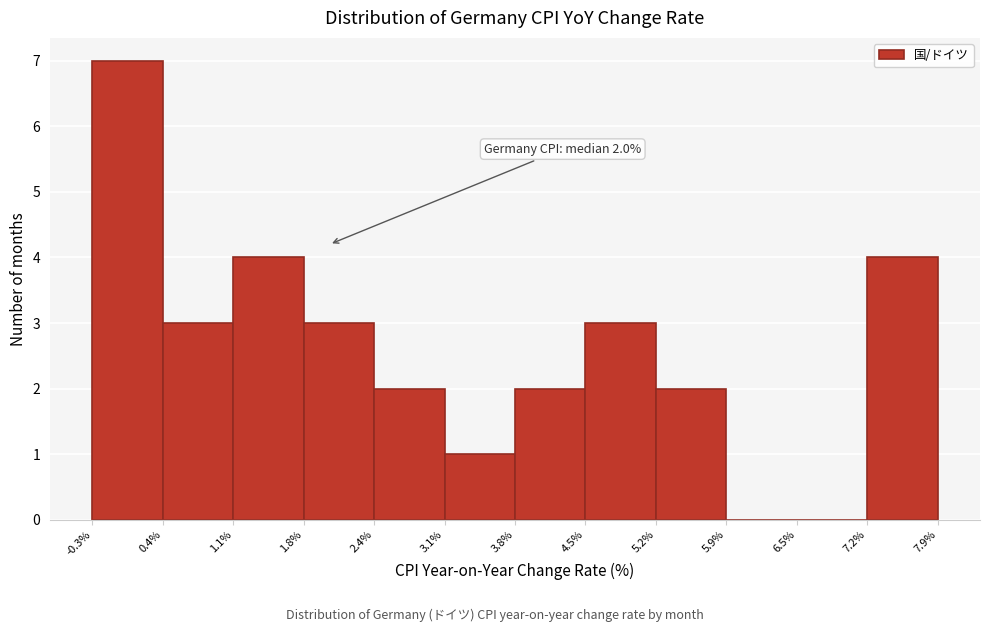

Over which range of the x-axis is the bar tallest?

-0.3% to 0.4%